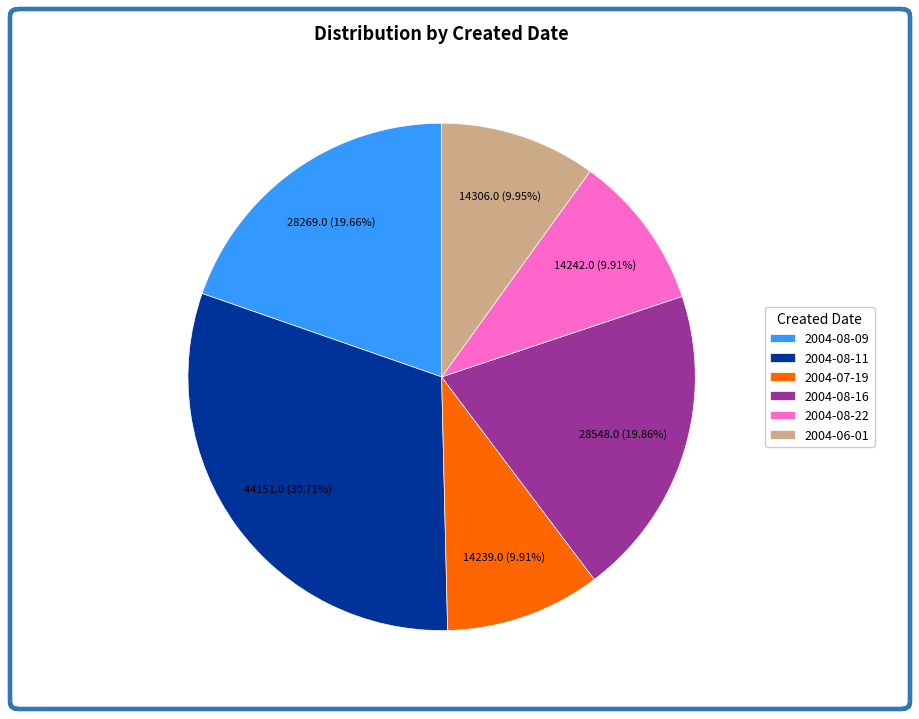

How many slices are in this pie chart?

6